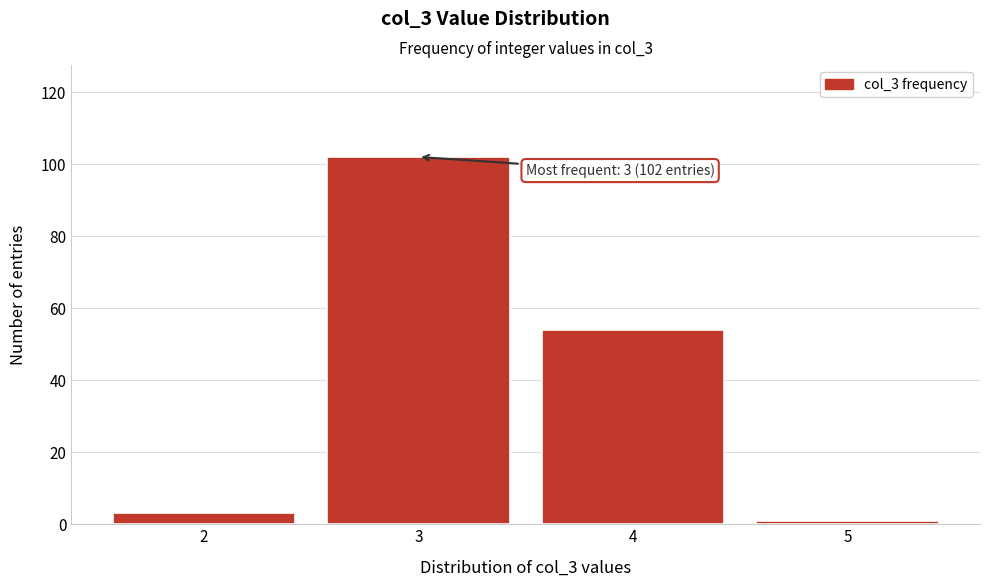

Which range on the x-axis has the tallest bar?

2.5 to 3.5